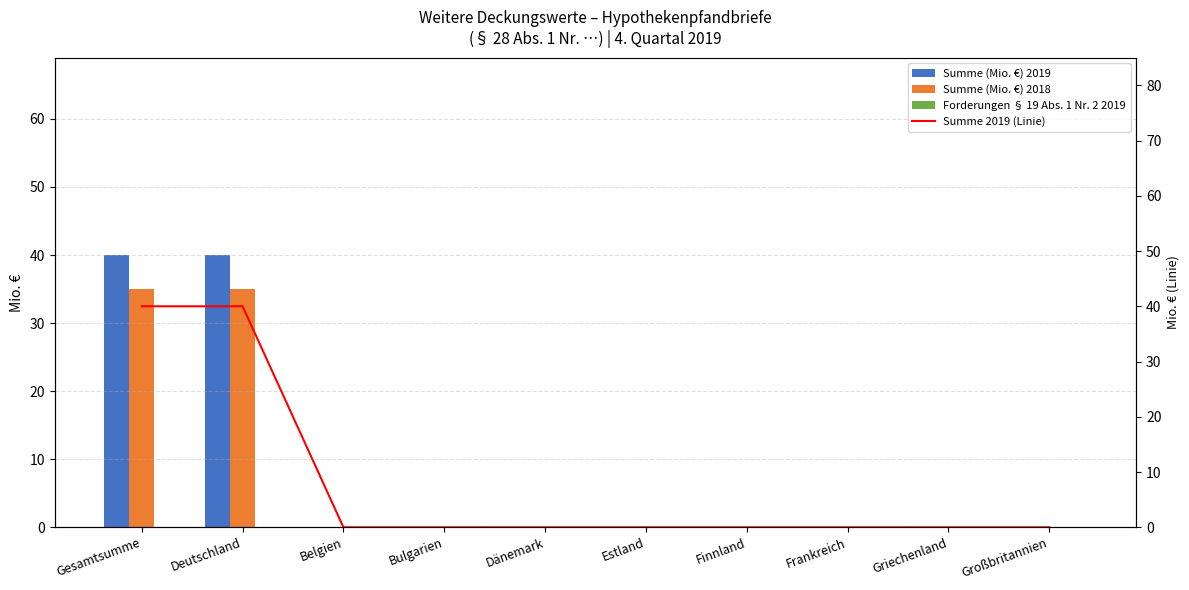

Reading left to right, transcribe all the data shown in this chart.

Summe (Mio. €) 2019: 40	40	0	0	0	0	0	0	0	0
Summe (Mio. €) 2018: 35	35	0	0	0	0	0	0	0	0
Forderungen § 19 Abs. 1 Nr. 2 2019: 0	0	0	0	0	0	0	0	0	0
Summe 2019 (Linie): 40	40	0	0	0	0	0	0	0	0